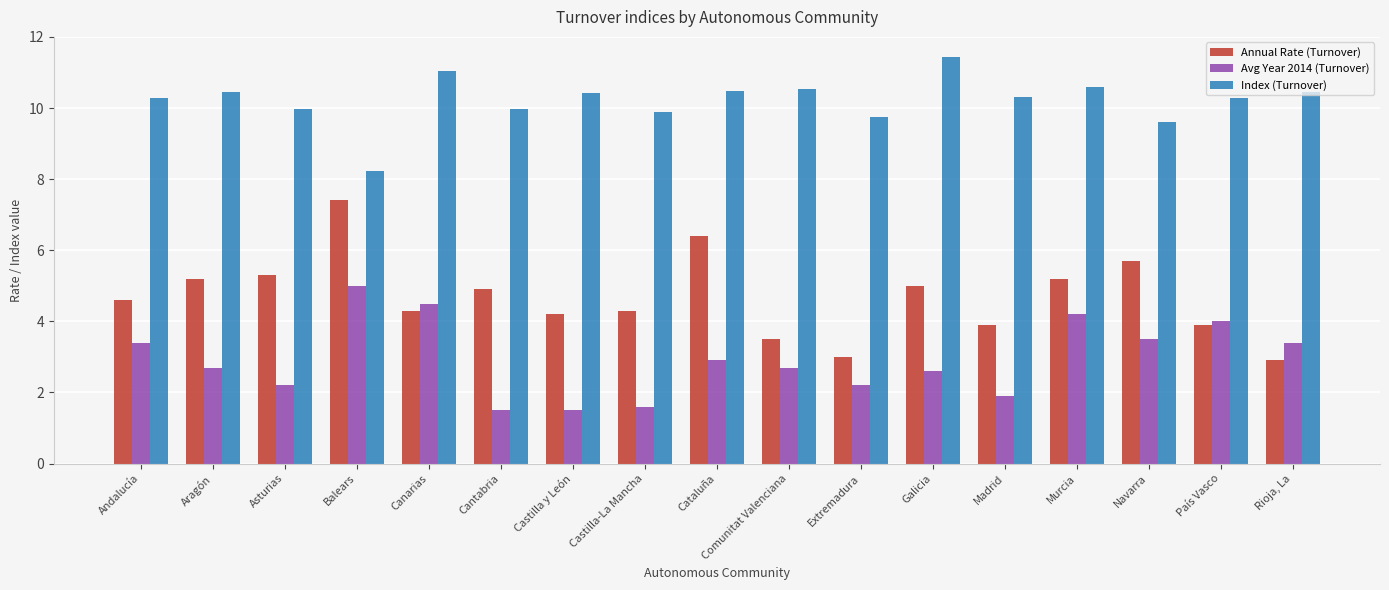

Which category has the lowest value in the Annual Rate (Turnover) series?

Rioja, La